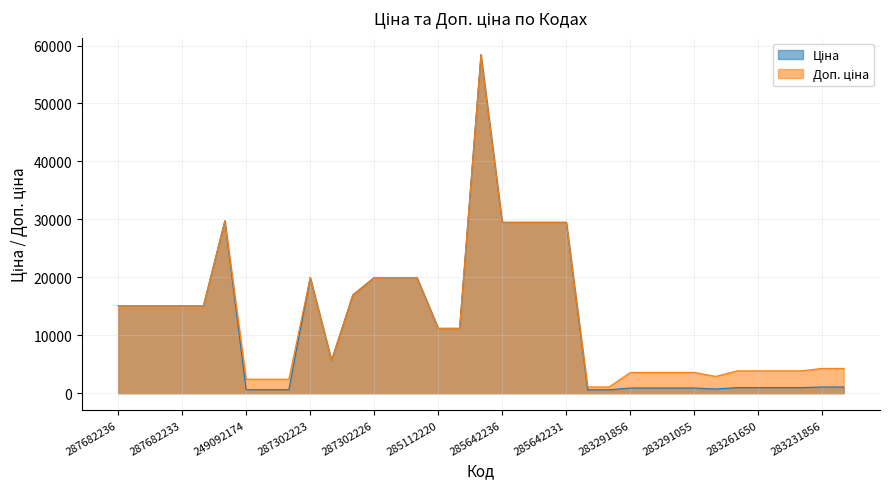

True or false: Доп. ціна has a value of 6458.3 at 287682234.

False